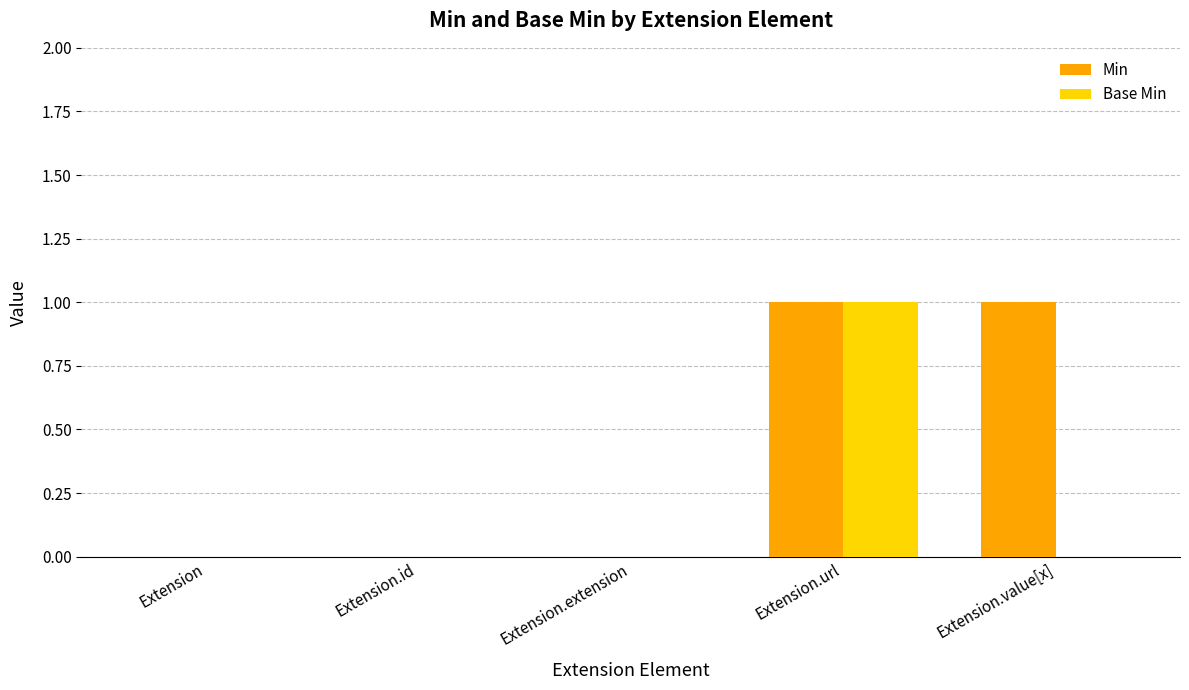

Is it true that Min equals 2 at Extension.value[x]?

False